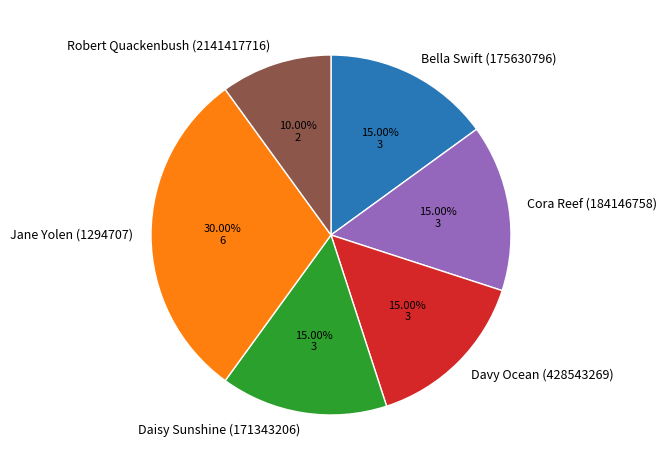

What percentage do Daisy Sunshine (171343206) and Davy Ocean (428543269) together represent?

30.0%